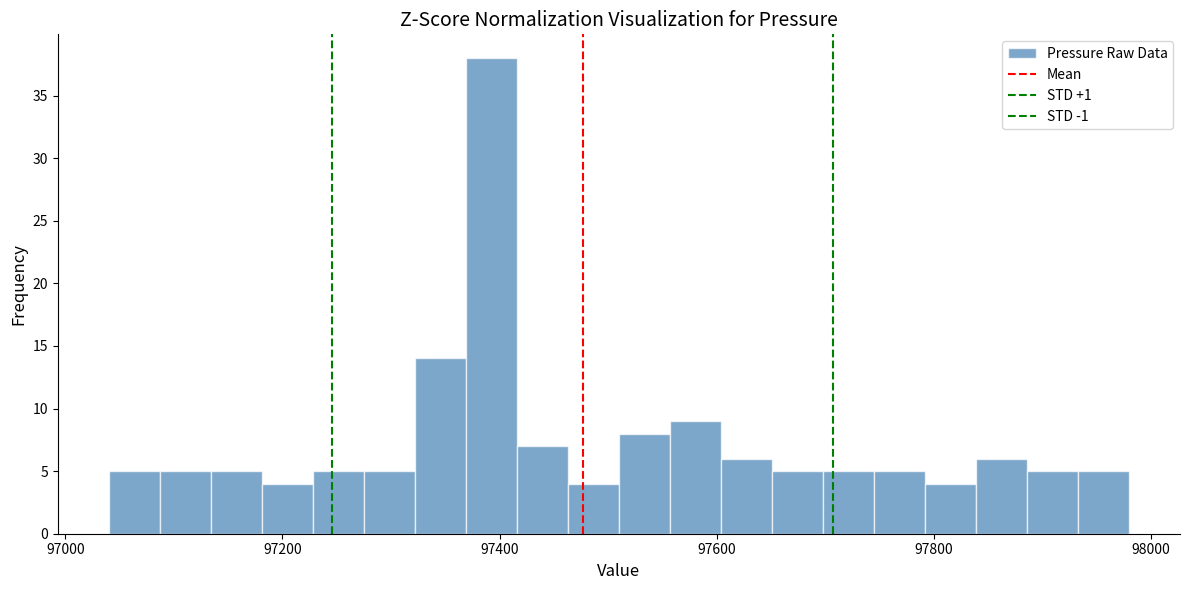

Around what value on the x-axis is the tallest bar? Give the approximate position of its centre, as read against the axis.

97400